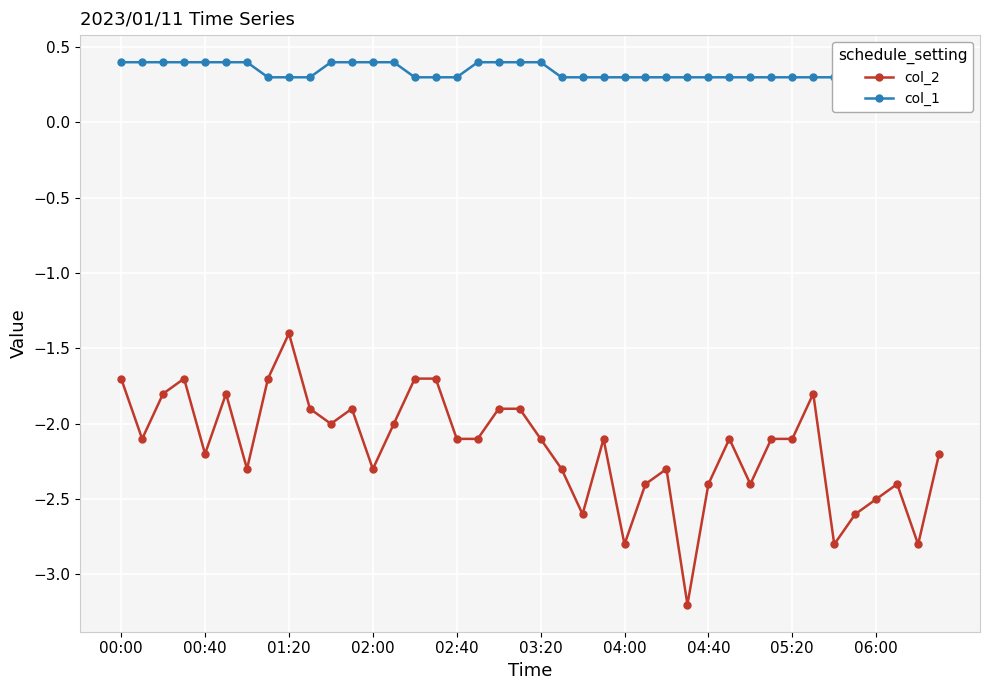

How many categories are shown in the chart?

40